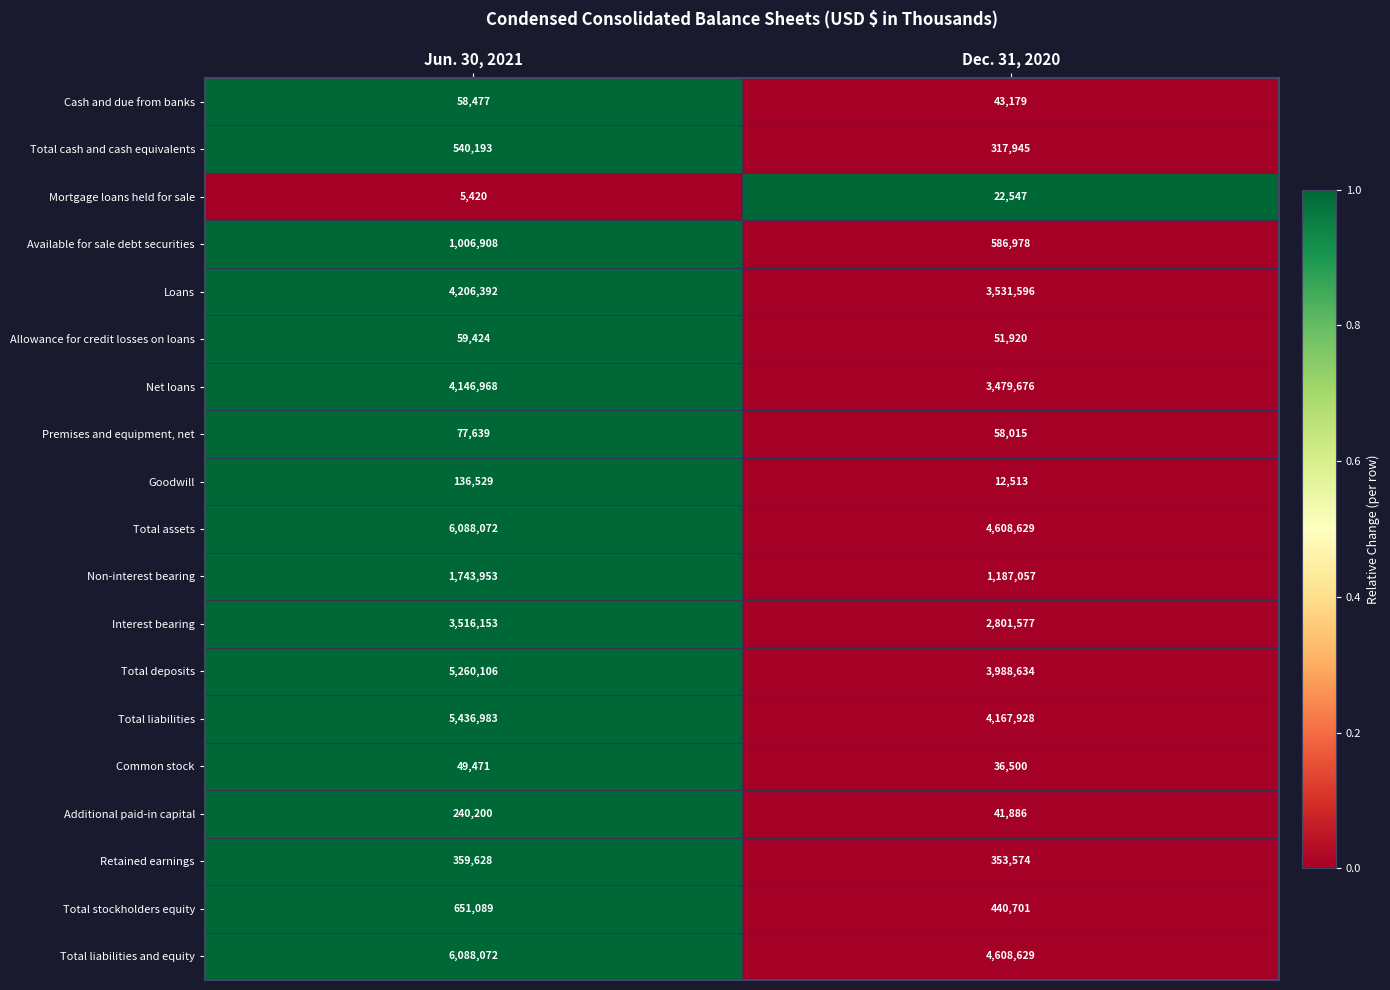

True or false: Interest bearing has a value of 2801577 at Dec. 31, 2020.

True